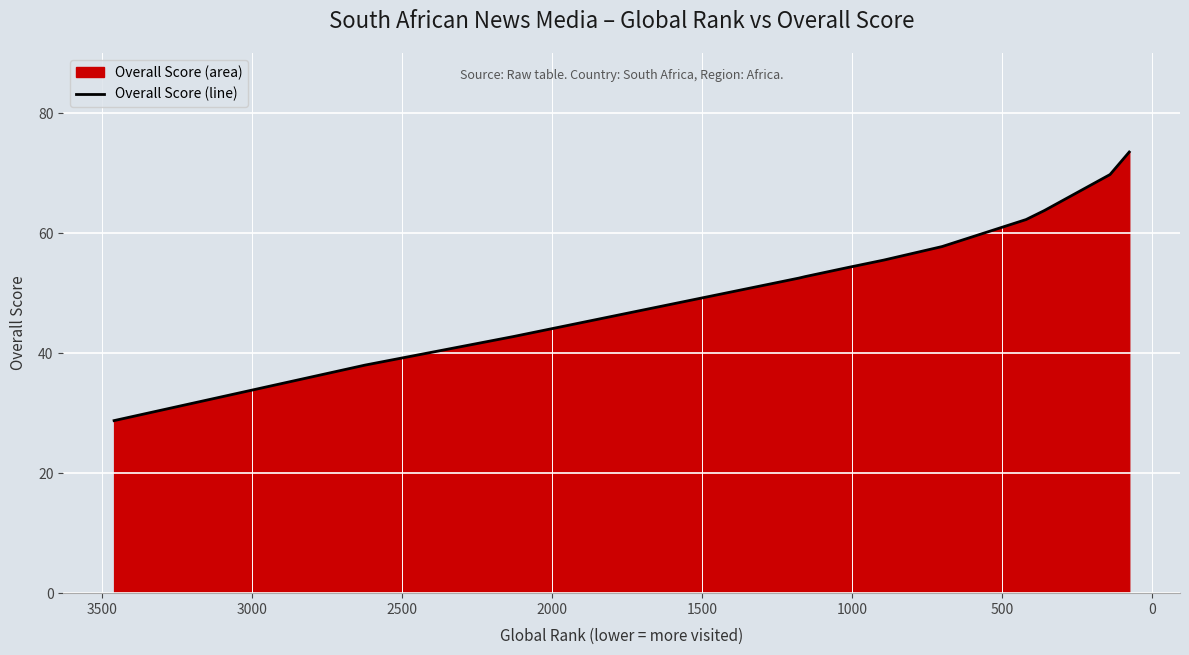

What position from the left is 1500?

5